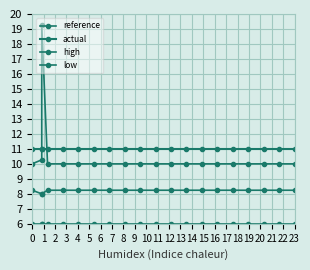

True or false: actual has more than 1 points higher than both neighbors.

False